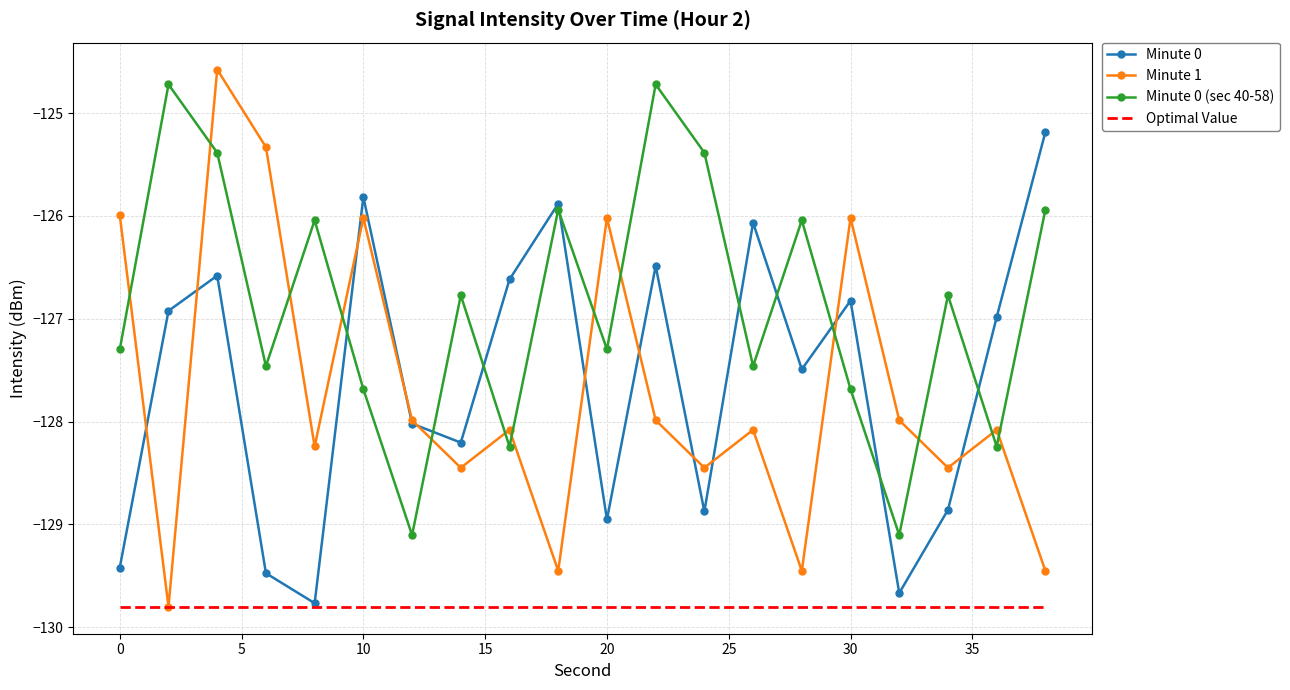

Which series has the largest total across all categories?

Minute 0 (sec 40-58)